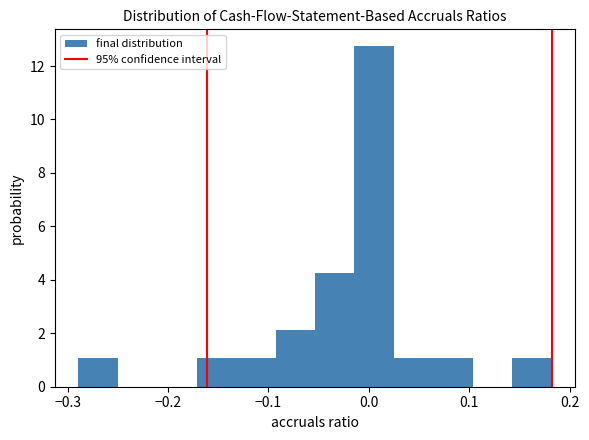

Around what value on the x-axis is the tallest bar? Give the approximate position of its centre, as read against the axis.

0.01